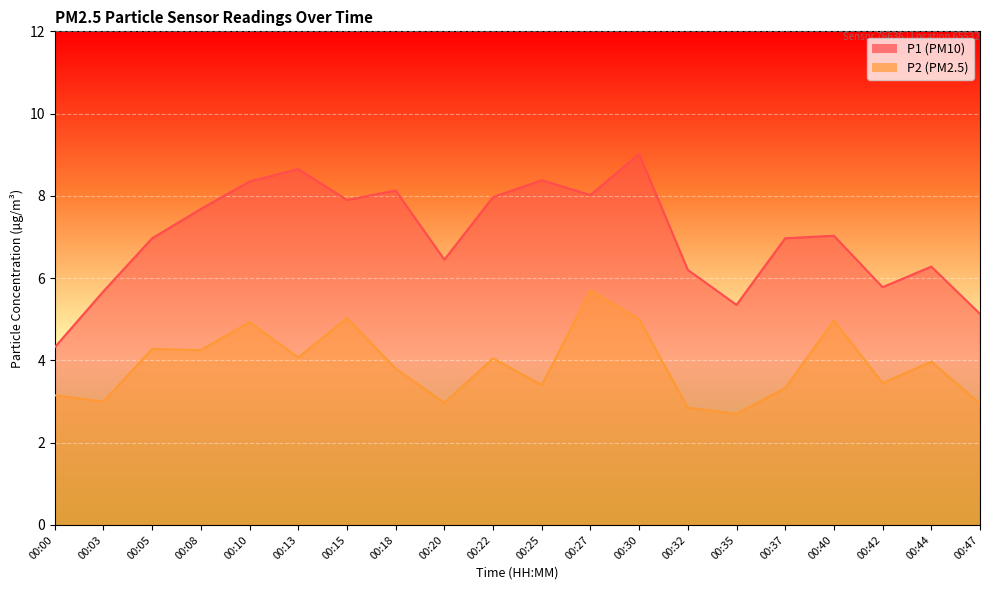

Reading left to right, list all the values displayed in this chart.

P1: 00:00=4.3	00:03=5.7	00:05=7.0	00:08=7.7	00:10=8.3	00:13=8.7	00:15=7.9	00:18=8.1	00:20=6.5	00:22=8.0	00:25=8.4	00:27=8.0	00:30=9.0	00:32=6.2	00:35=5.3	00:37=7.0	00:40=7.0	00:42=5.8	00:44=6.3	00:47=5.1
P2: 00:00=3.1	00:03=3.0	00:05=4.3	00:08=4.2	00:10=4.9	00:13=4.1	00:15=5.0	00:18=3.8	00:20=3.0	00:22=4.0	00:25=3.4	00:27=5.7	00:30=5.0	00:32=2.9	00:35=2.7	00:37=3.3	00:40=5.0	00:42=3.5	00:44=4.0	00:47=3.0